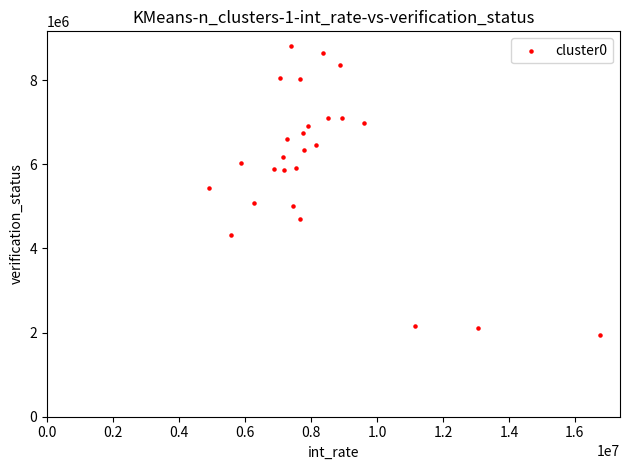

What is the range of Y values (max minus min)?

6865652